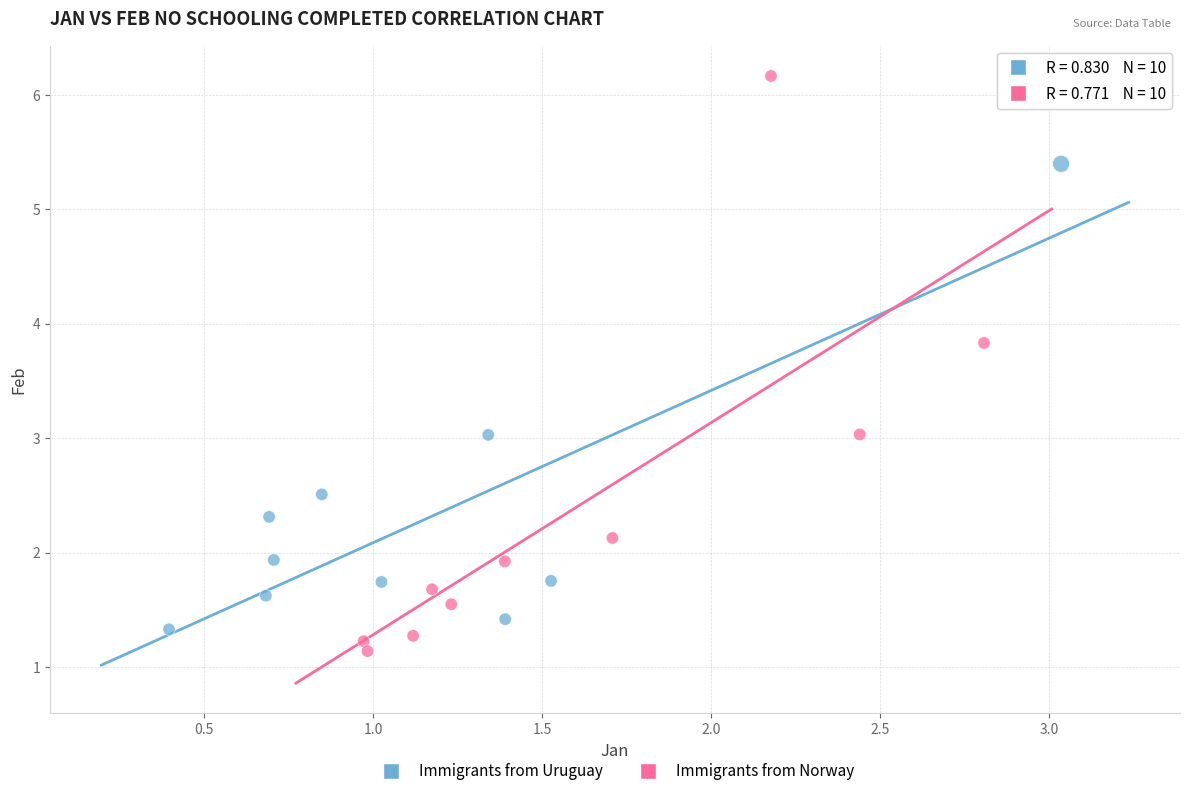

Which series has the largest Y range (max minus min)?

Immigrants from Norway